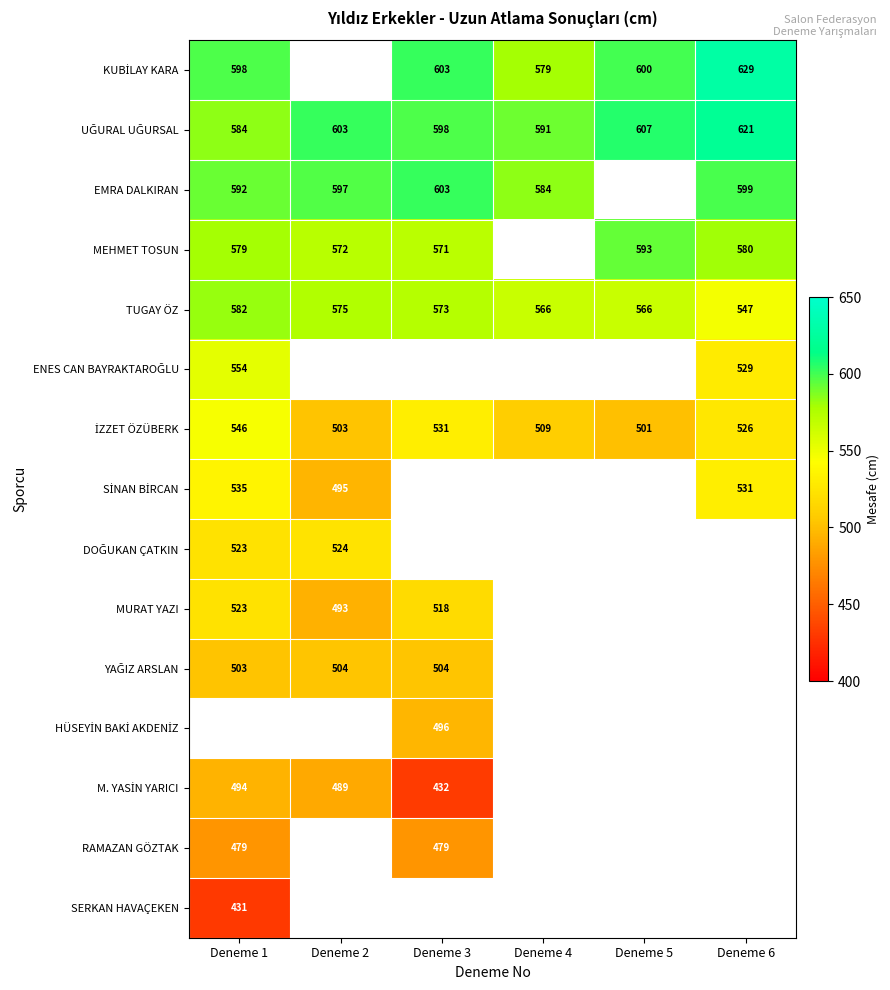

Rank the series by their maximum value, from lowest to highest.

SERKAN HAVAÇEKEN, RAMAZAN GÖZTAK, YAĞIZ ARSLAN, HÜSEYİN BAKİ AKDENİZ, M. YASİN YARICI, MURAT YAZI, DOĞUKAN ÇATKIN, SİNAN BİRCAN, İZZET ÖZÜBERK, ENES CAN BAYRAKTAROĞLU, TUGAY ÖZ, MEHMET TOSUN, EMRA DALKIRAN, UĞURAL UĞURSAL, KUBİLAY KARA